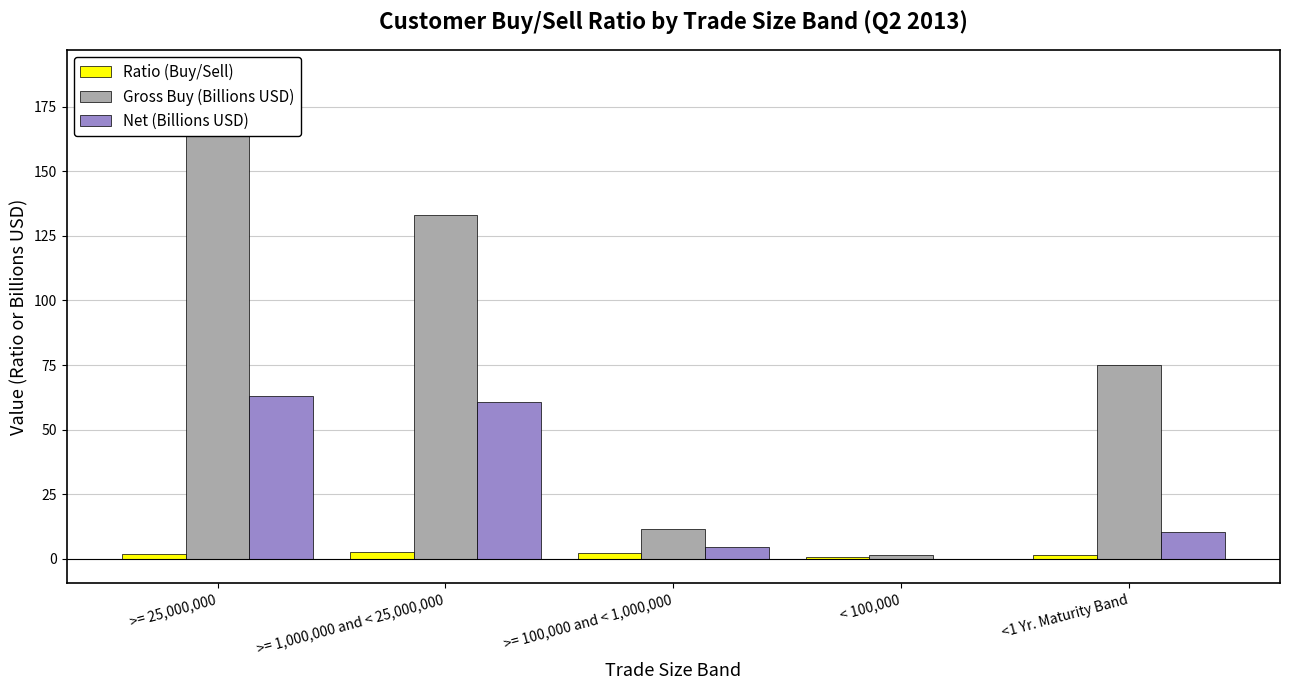

What is the label of the 5th bar from the right?

>= 25,000,000